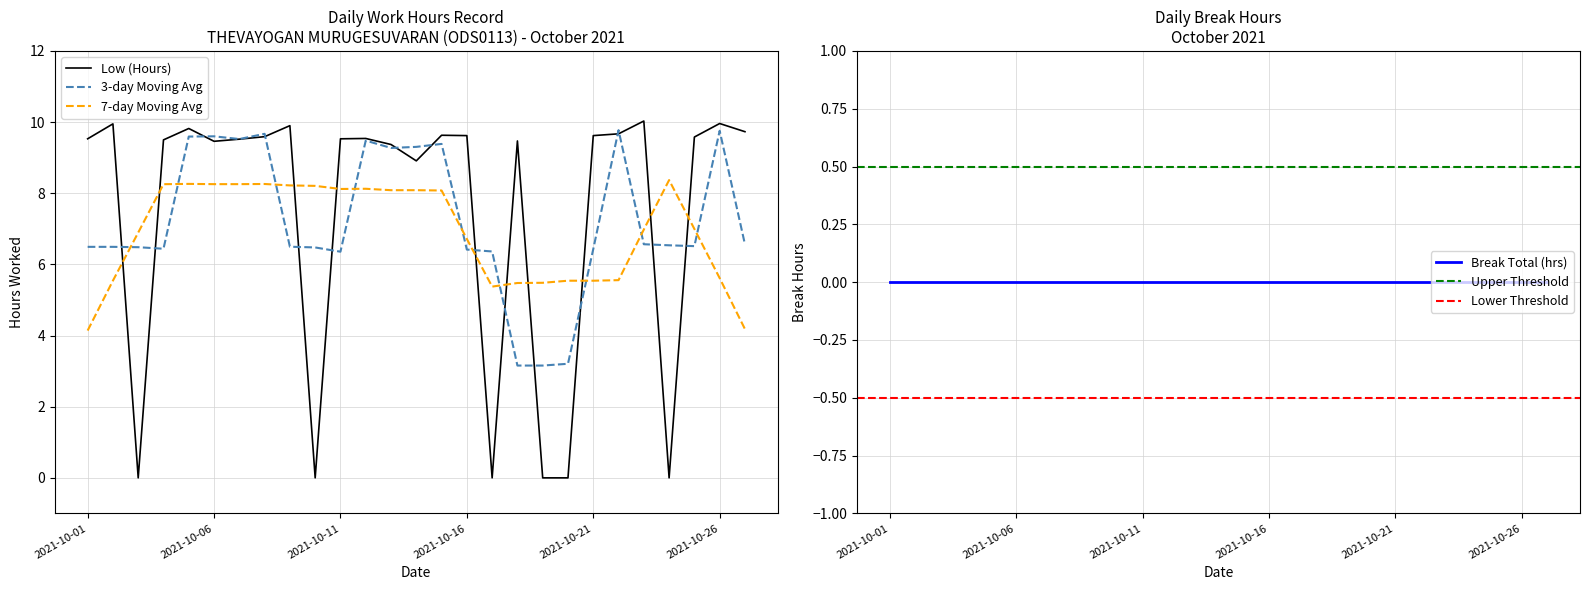

What is the greatest value displayed?

10.0